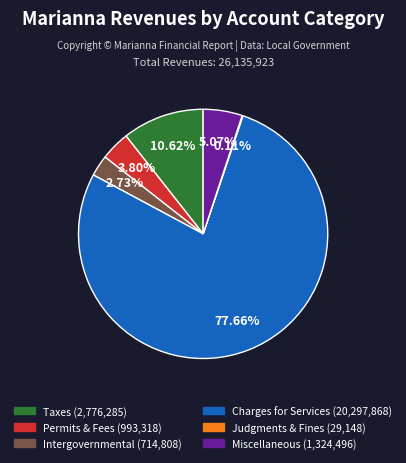

Is there a majority slice in this chart?

Yes